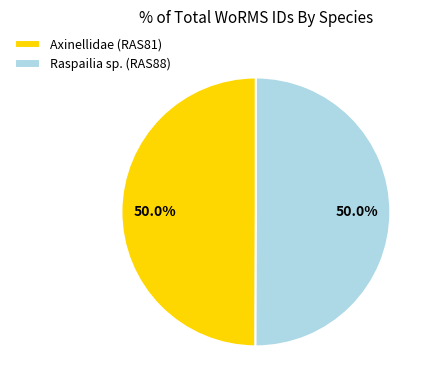

What is the ratio of the value at Axinellidae (RAS81) to the value at Raspailia sp. (RAS88)?

1.0